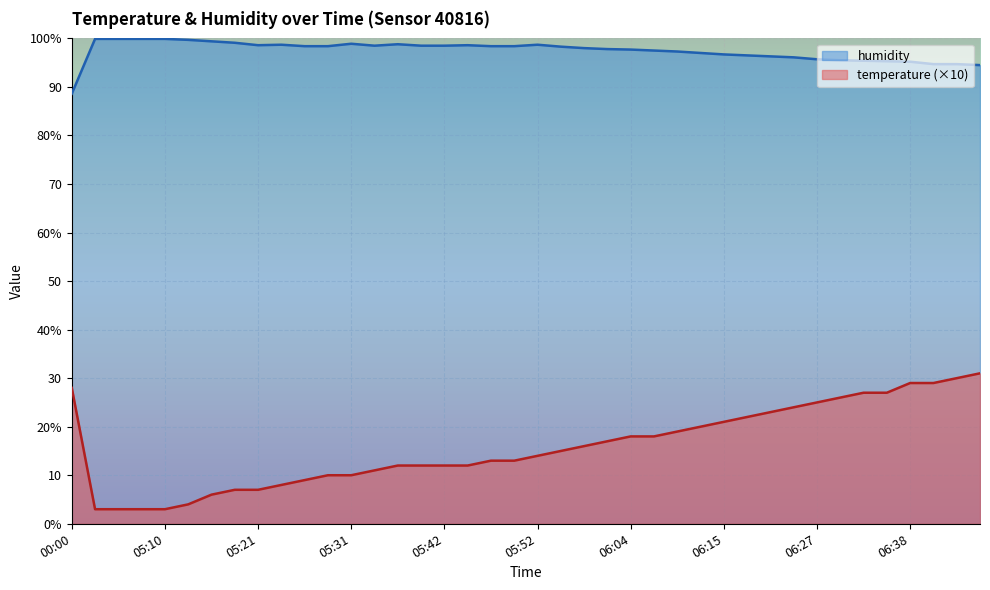

Rank the series at 06:38 from highest to lowest value.

humidity, temperature (×10)